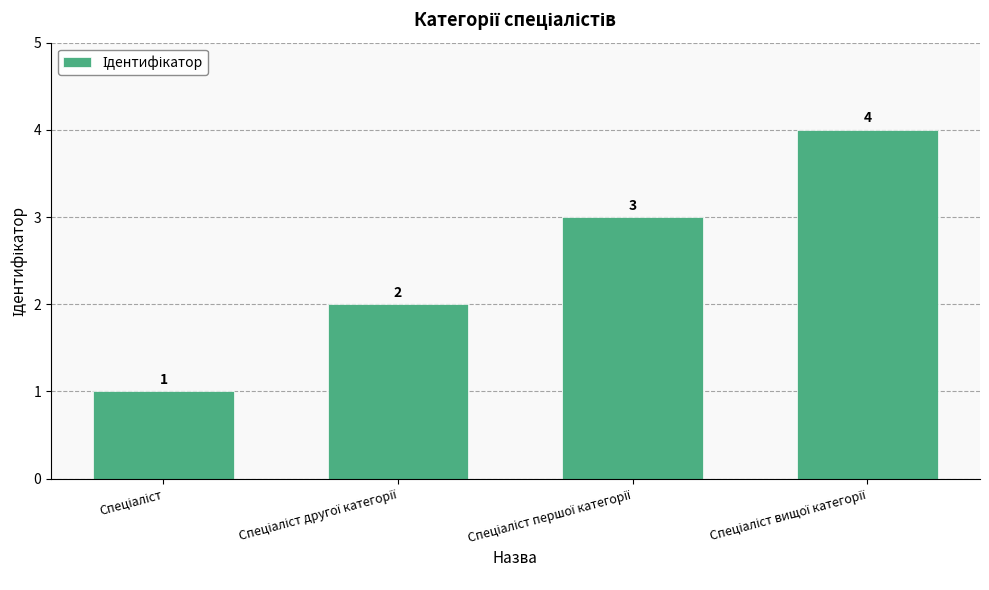

What is the maximum value shown in the chart?

4